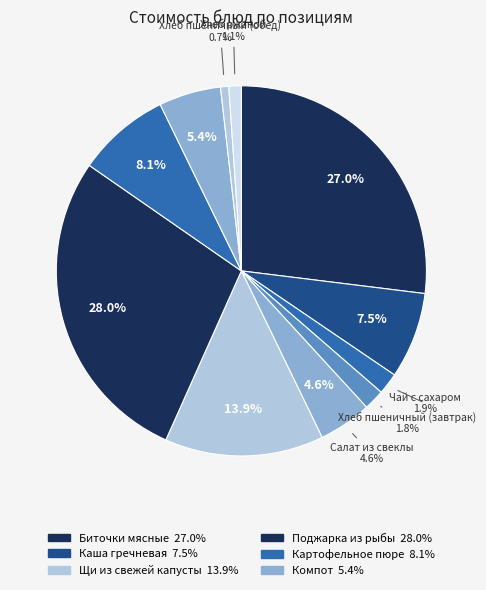

How many slices are in this pie chart?

11